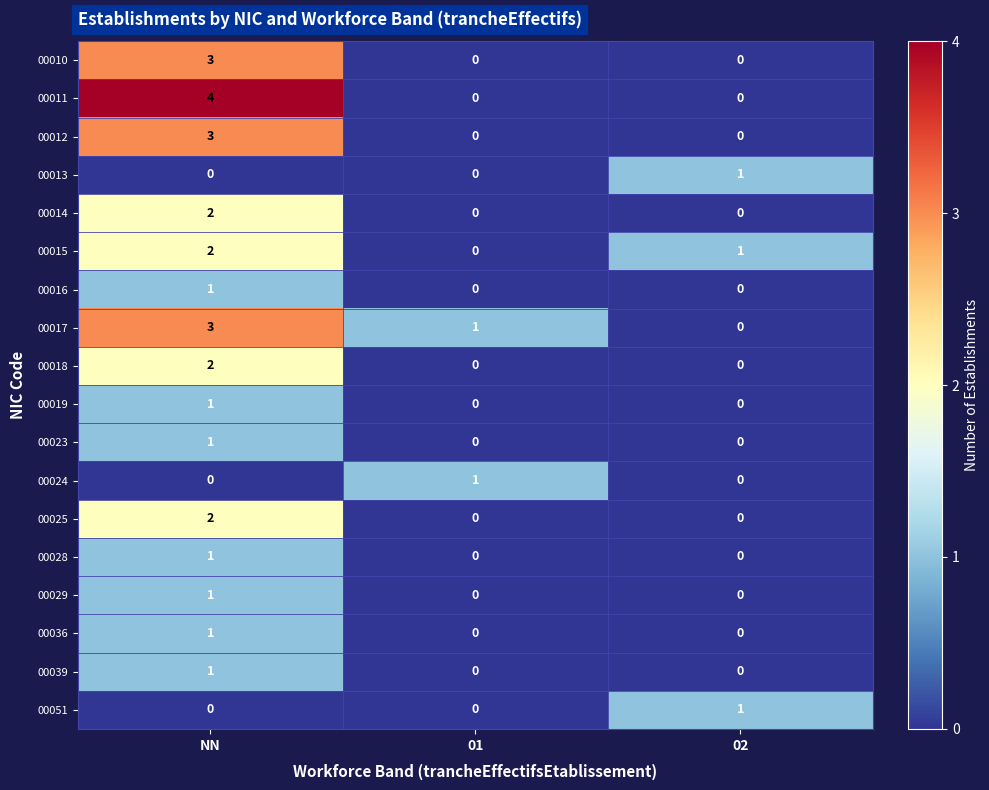

At which category does the chart reach its peak across all series?

NN